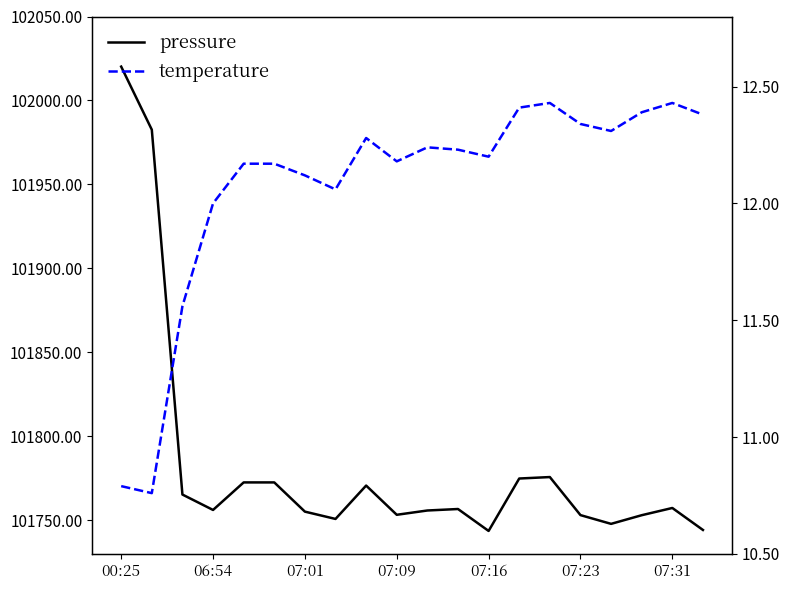

What is the label of the 7th point from the right?

13